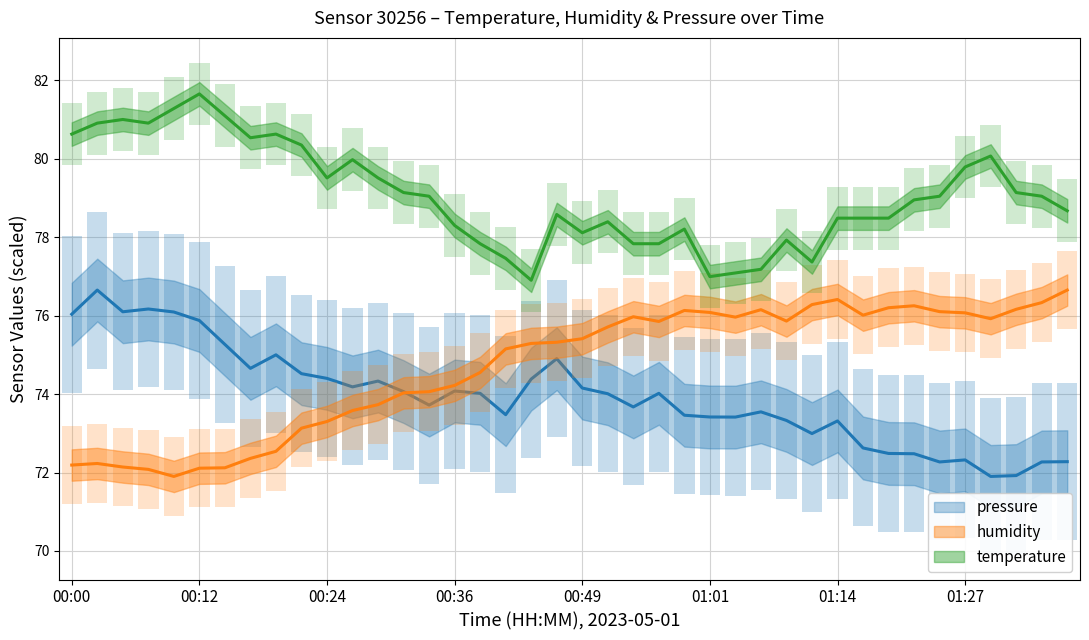

Is it true that temperature equals 115.6 at 01:06?

False